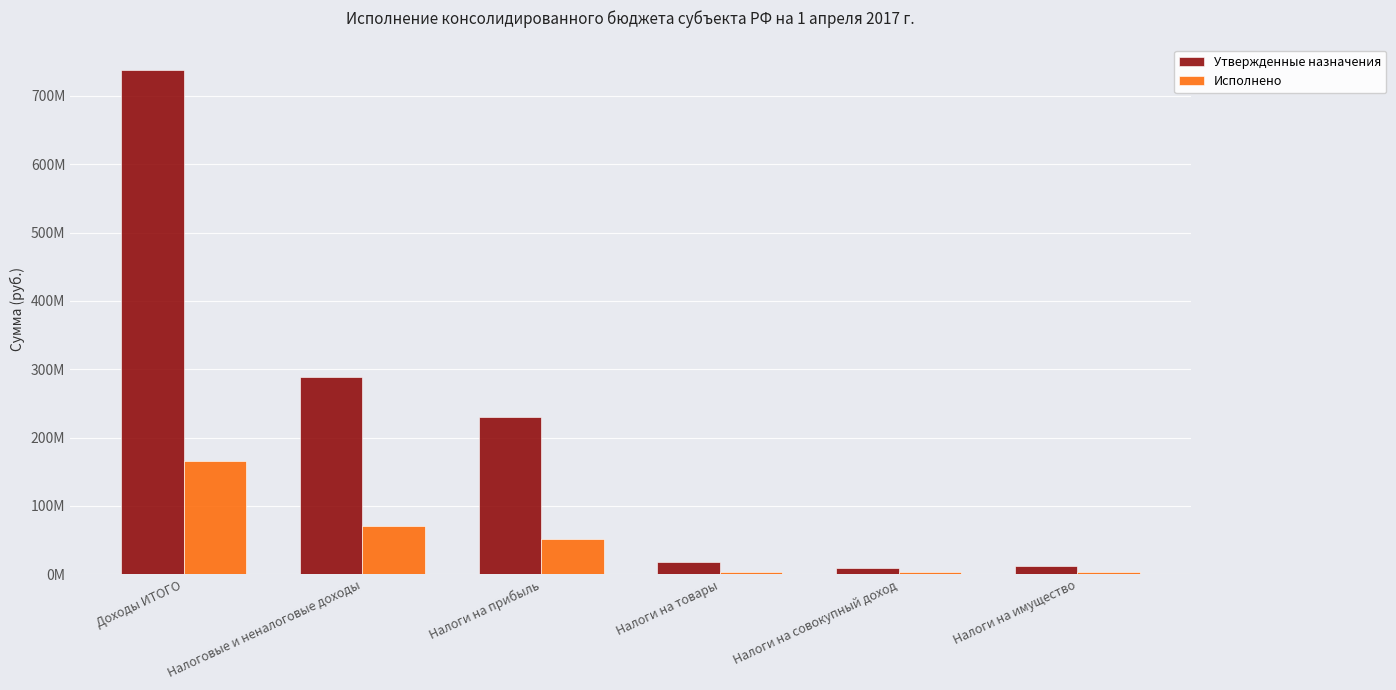

What are all the series names shown in the legend?

Утвержденные назначения, Исполнено